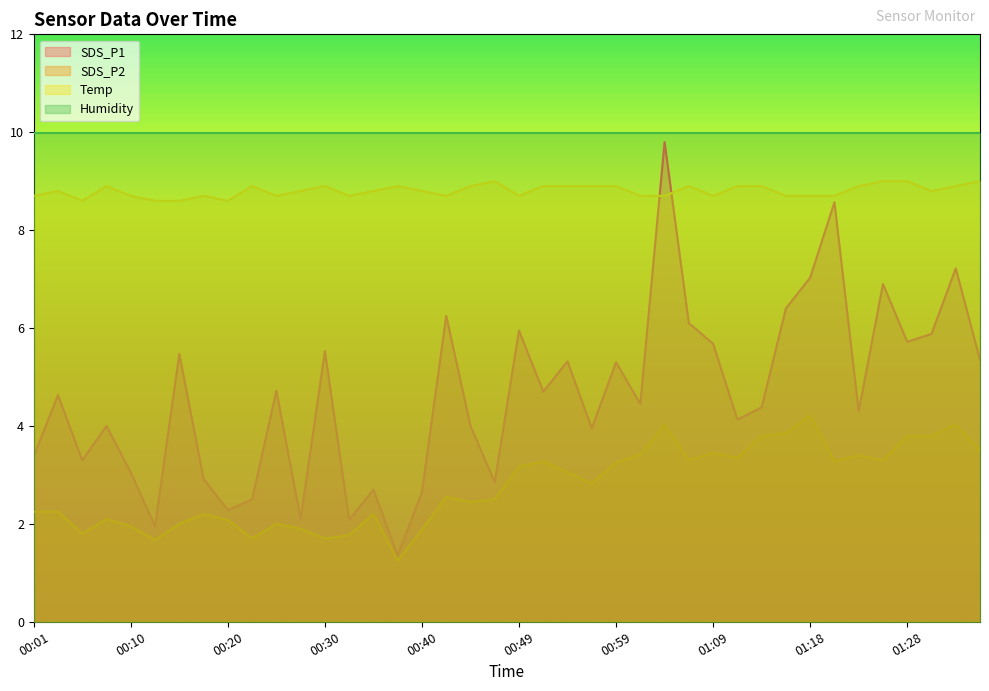

Does the chart display data point markers on the line(s)?

No